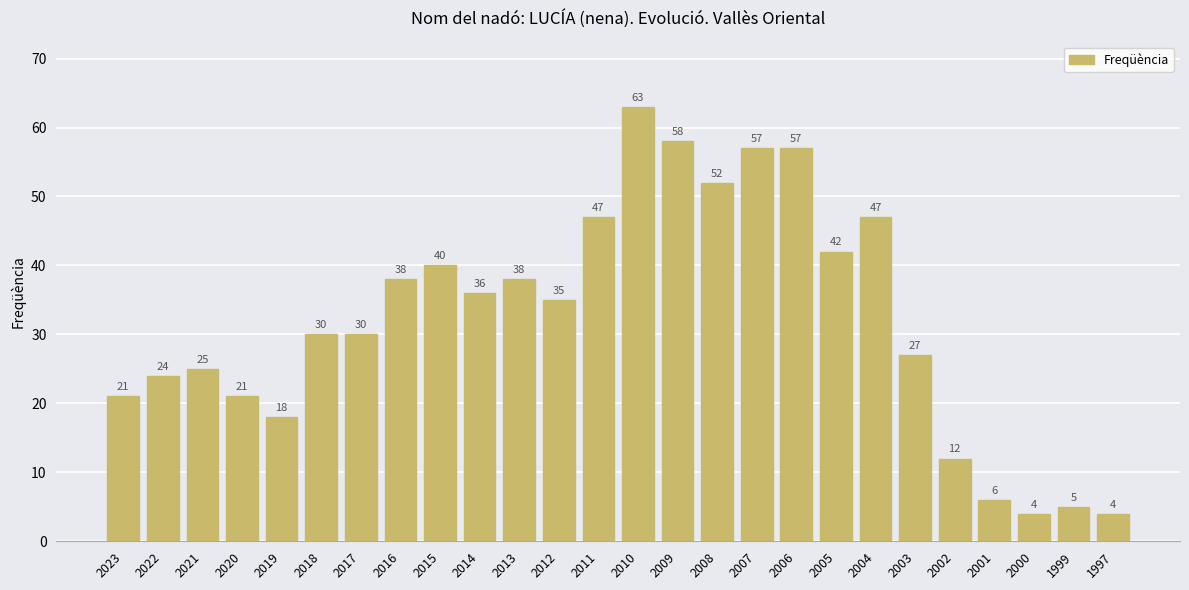

What is the value of the 18th bar from the left?

57